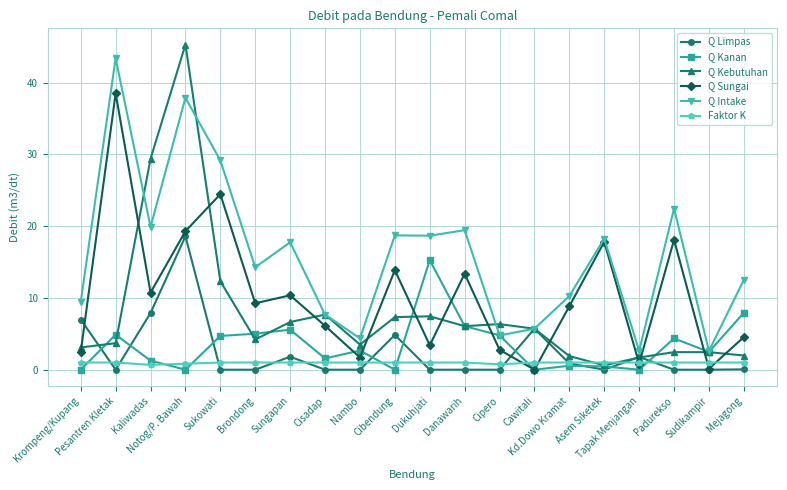

True or false: Q Intake and Faktor K intersect in this chart.

False